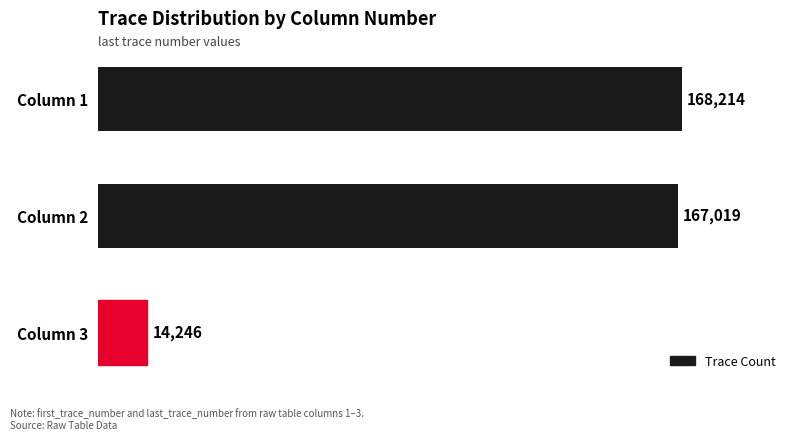

Reading top to bottom, what are all the values shown in this chart?

168214	167019	14246